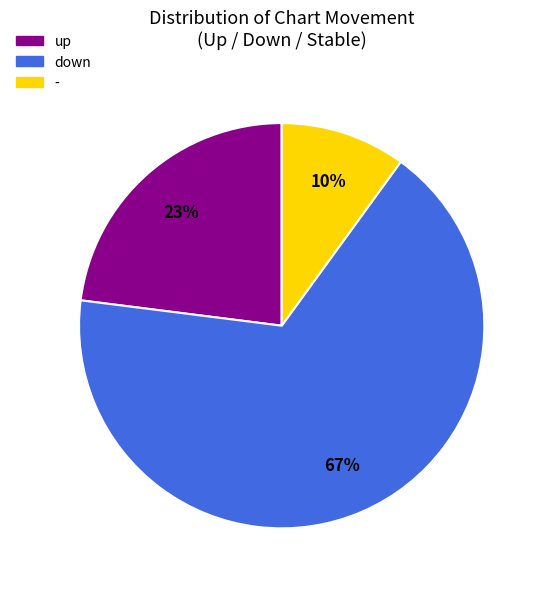

To the nearest percent, what is the difference between the largest and smallest slice percentages?

57%